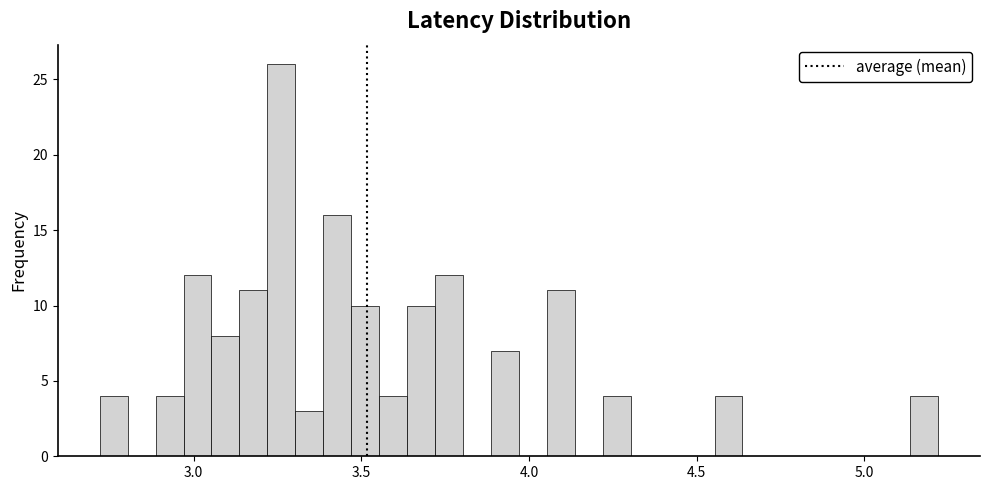

Read against the x-axis, roughly where is the centre of the tallest bar?

3.25